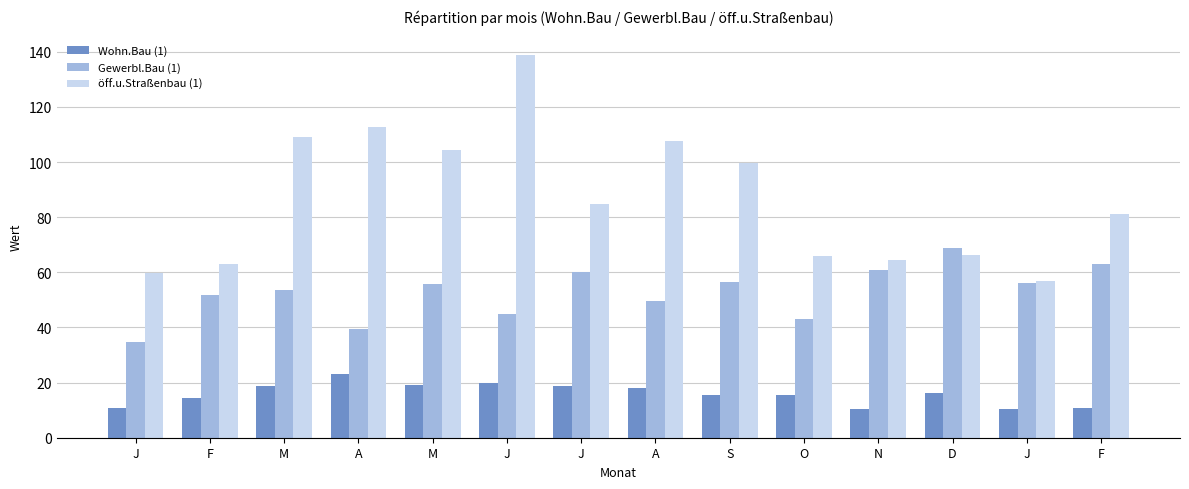

How many bars are there in each group?

3